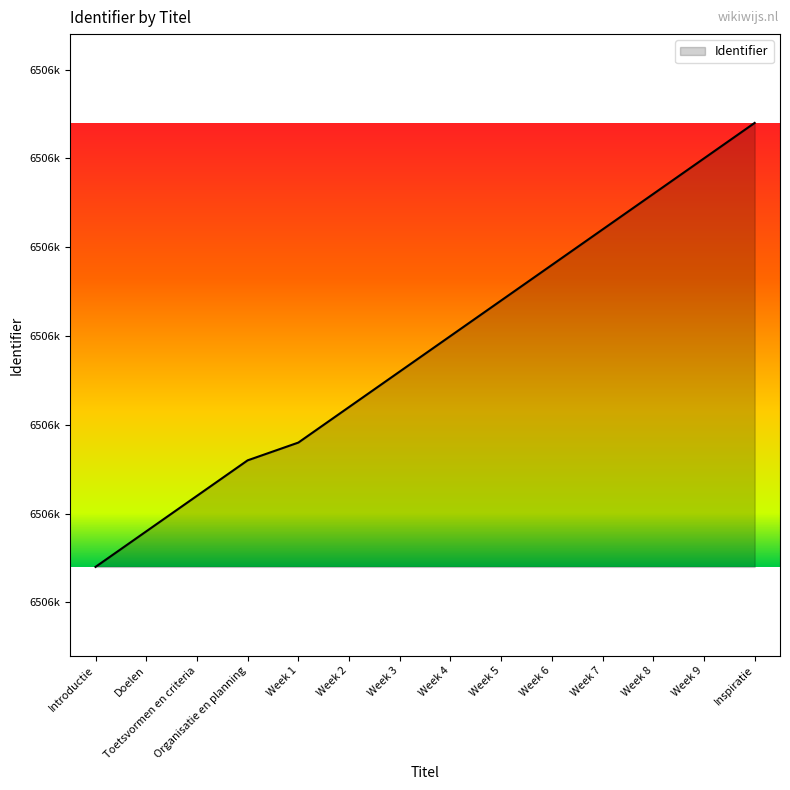

Which has a higher value, Week 8 or Week 9?

Week 9